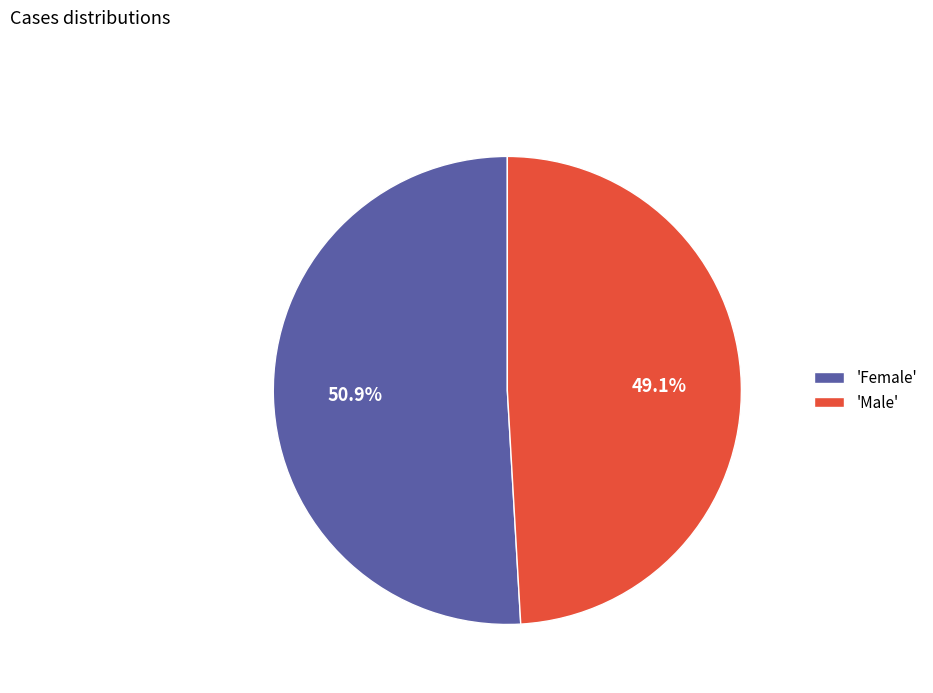

Which slice represents more than half of the pie?

'Female'